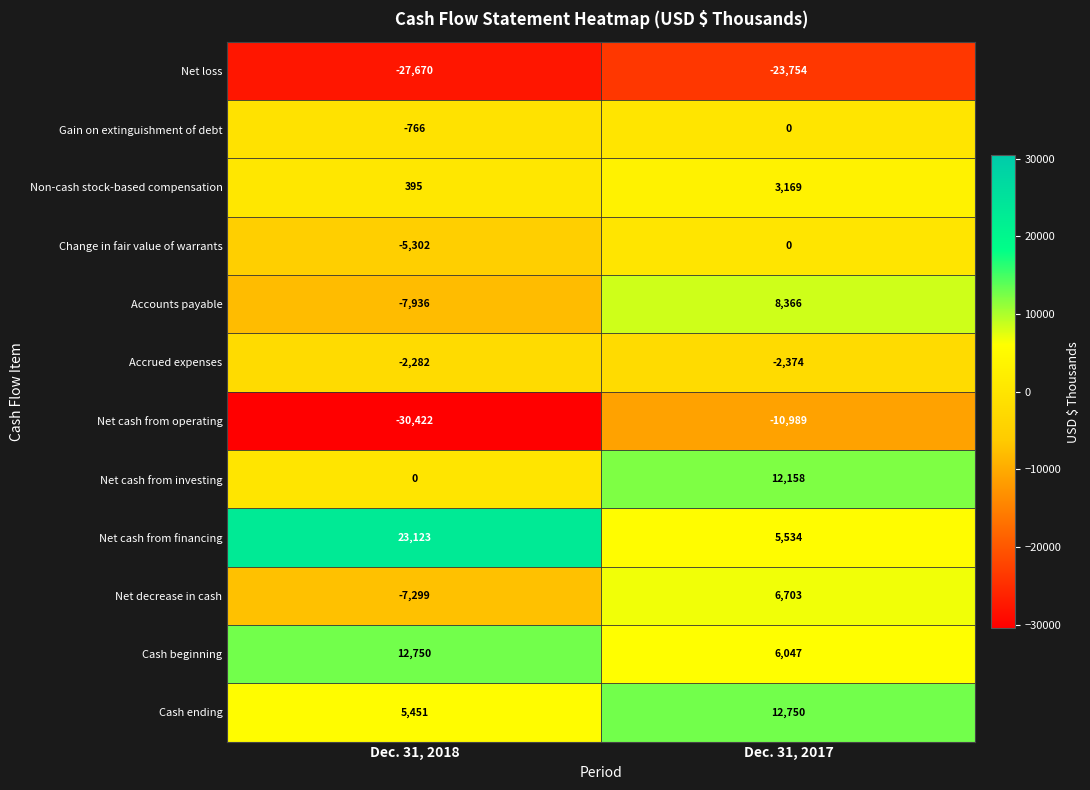

Count the number of data series in this chart.

12